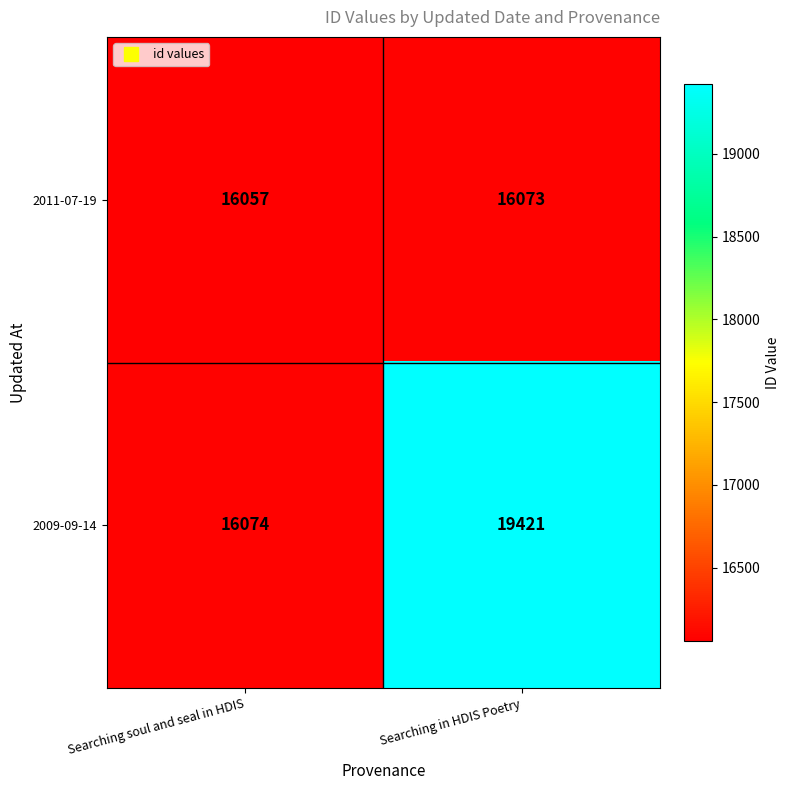

Is it true that 2011-07-19 equals 16073 at Searching in HDIS Poetry?

True